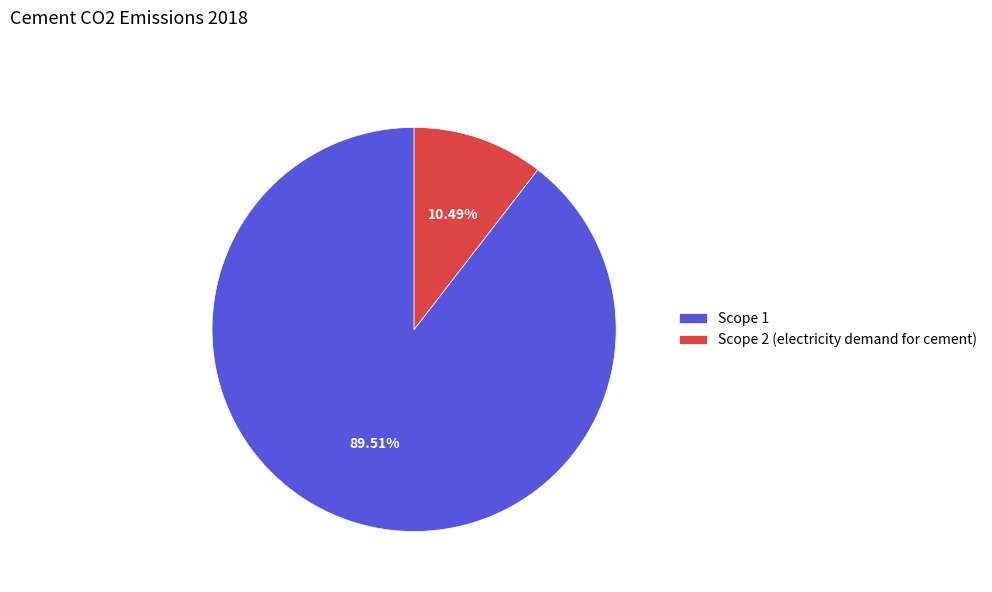

Combined, what portion of the pie is Scope 2 (electricity demand for cement) and Scope 1?

100.0%